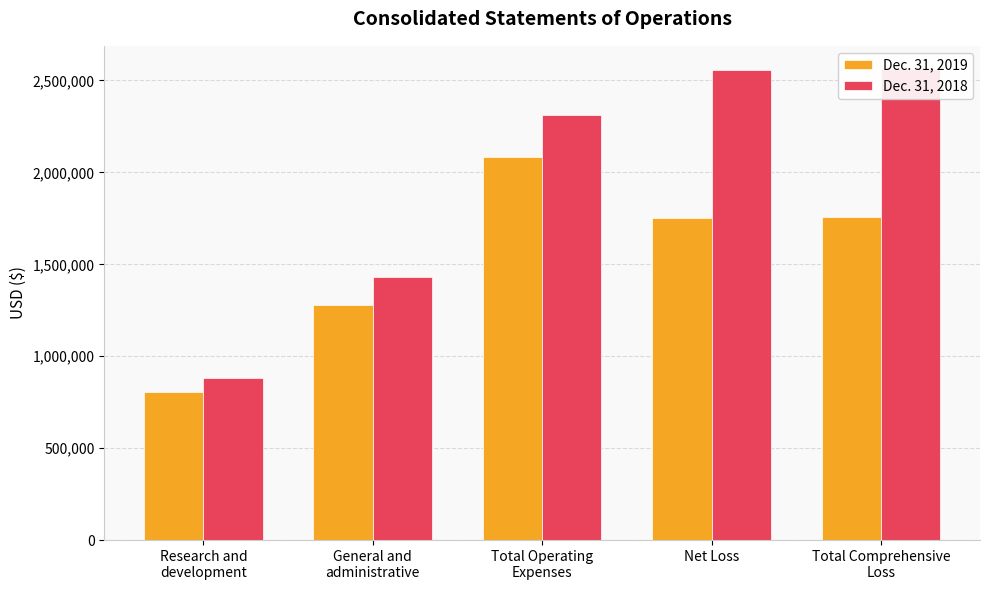

What are all the series names shown in the legend?

Dec. 31, 2019, Dec. 31, 2018